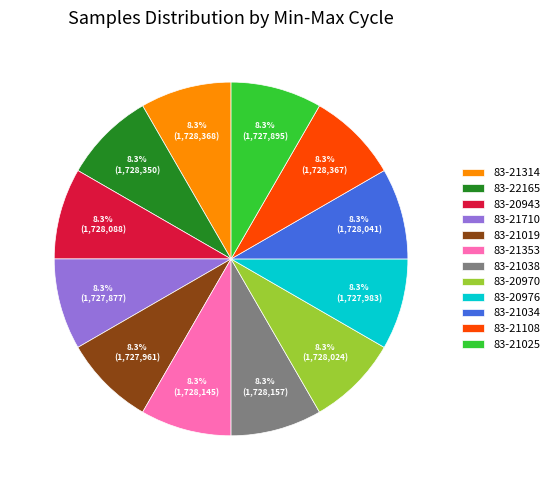

To the nearest percent, what is the combined percentage of 83-21710 and 83-20970?

17%